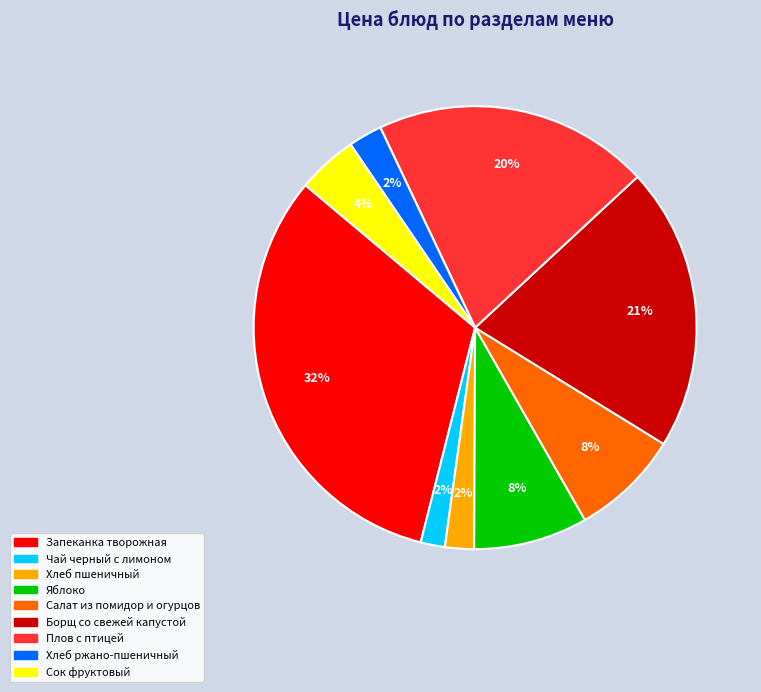

To the nearest percent, what is the average slice percentage?

11%